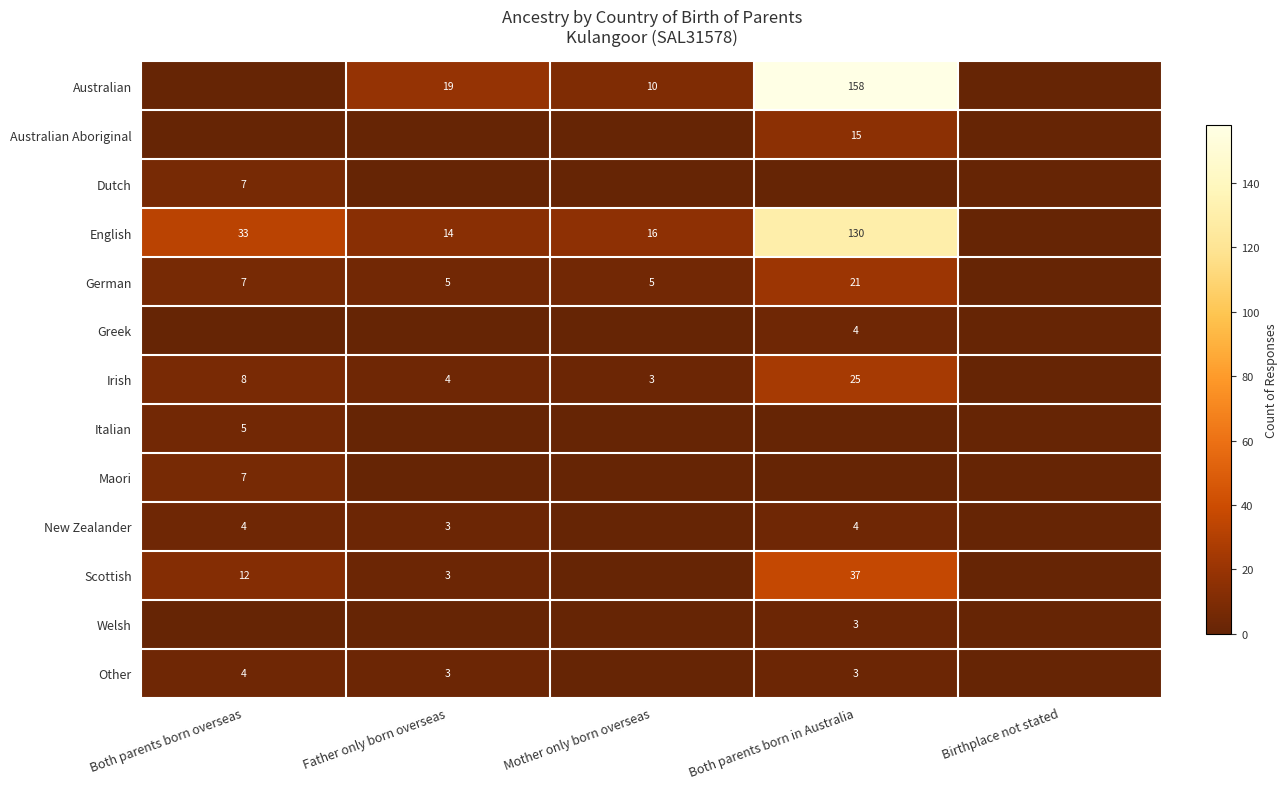

The Irish series shows 8 at Both parents born overseas. True or false?

True